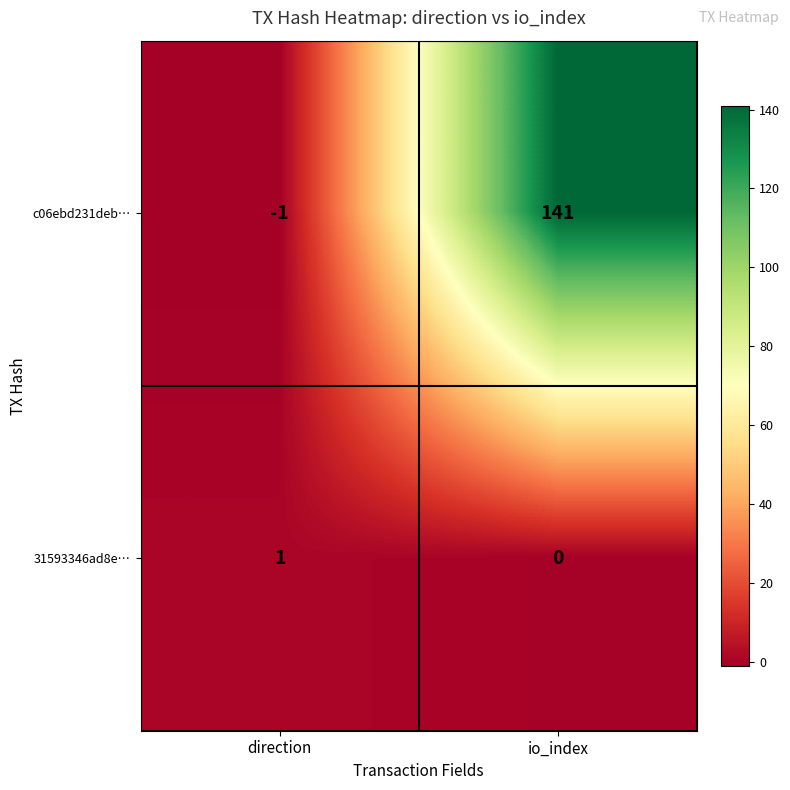

What is the approximate value of c06ebd231deb… at io_index?

141